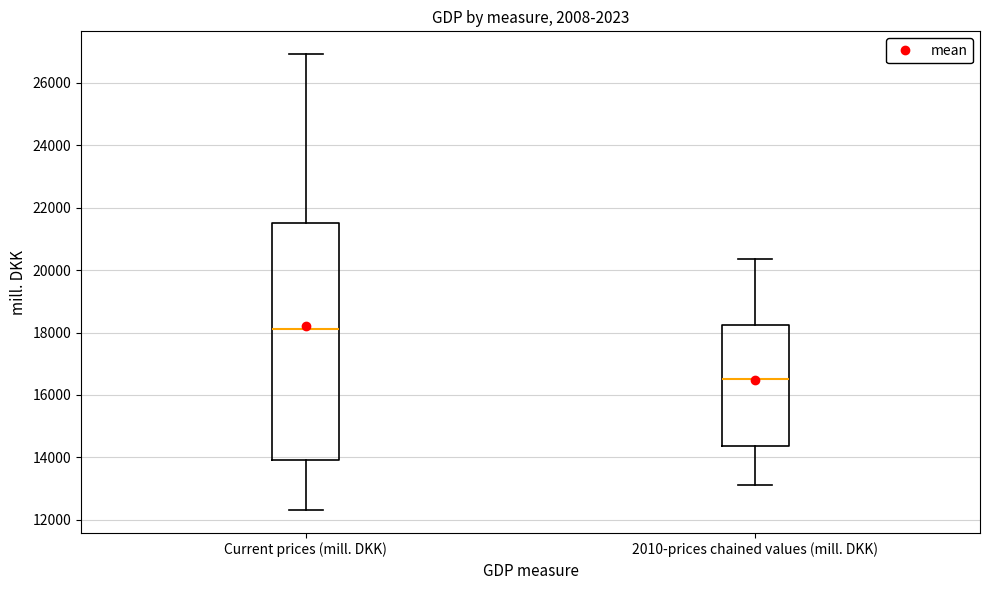

Which box's median line is the highest?

Current prices (mill. DKK)